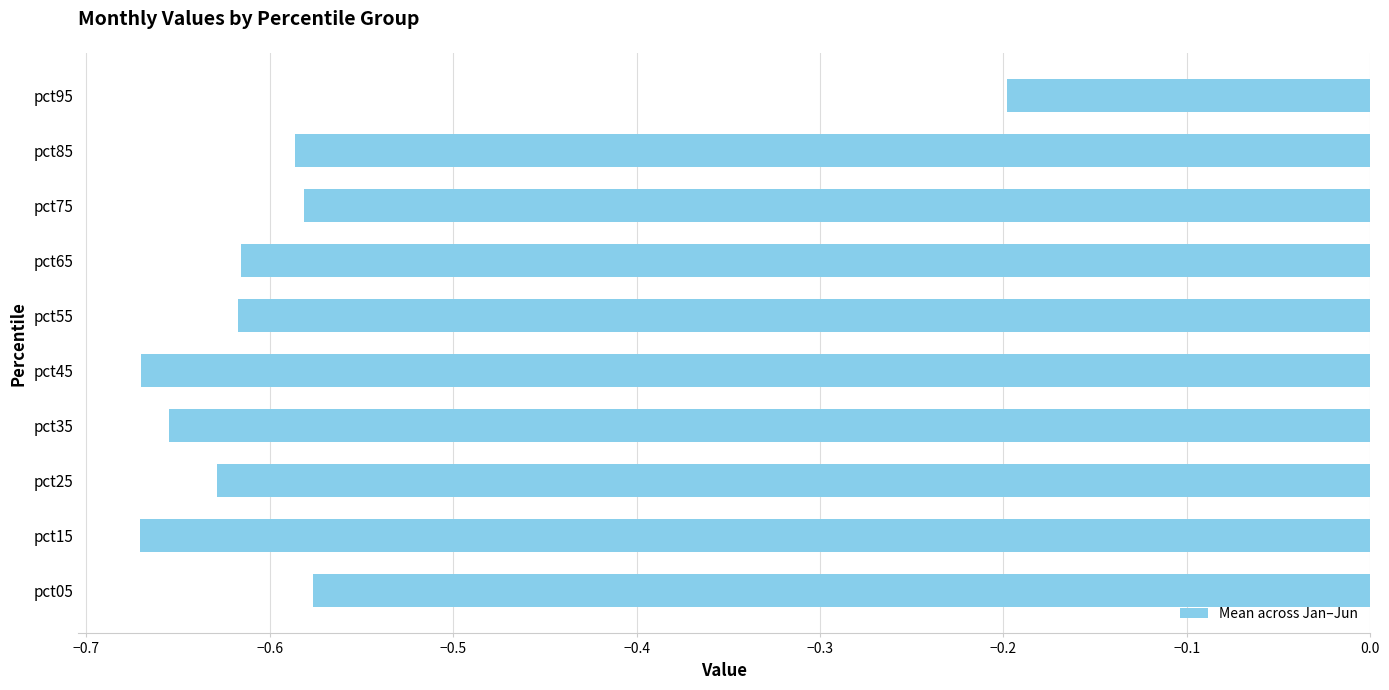

Does the chart contain any negative values?

Yes